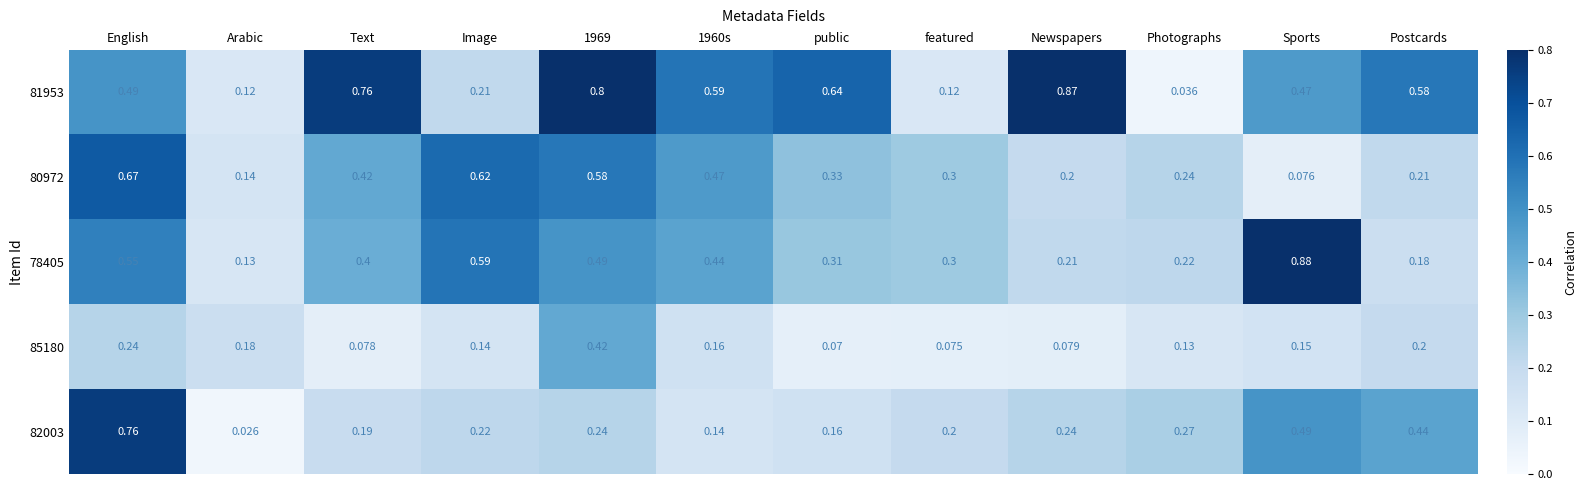

At which label does 78405 reach its minimum?

Arabic